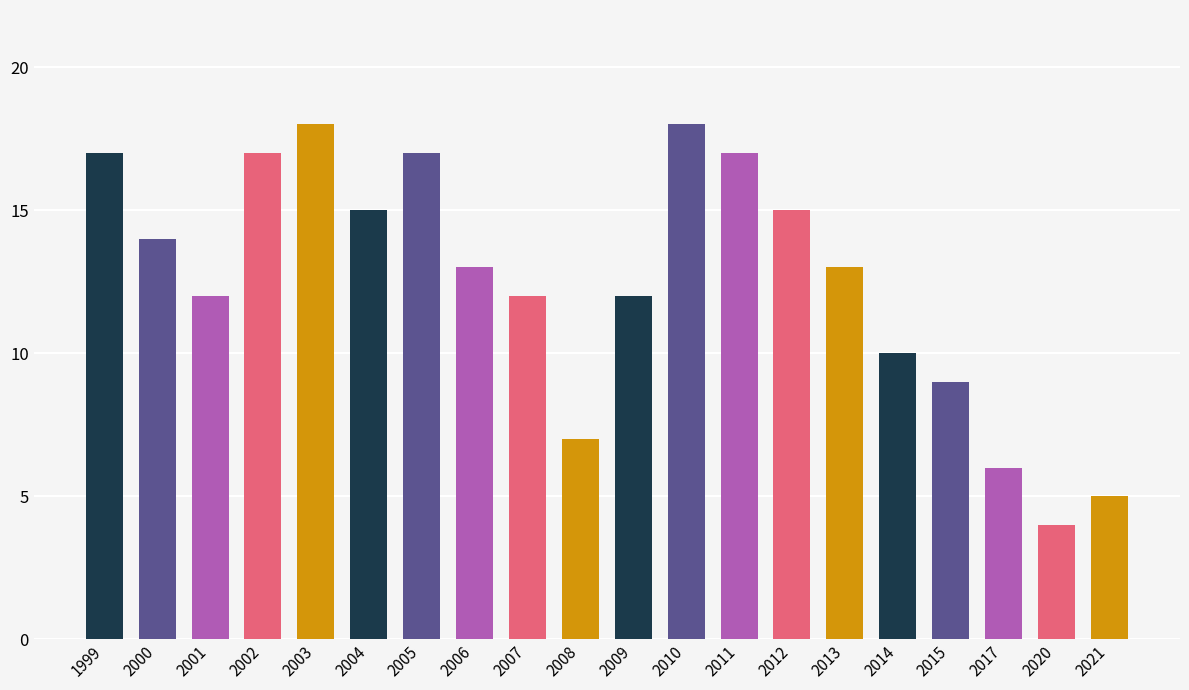

True or false: the data shows 6 at 2014.

False